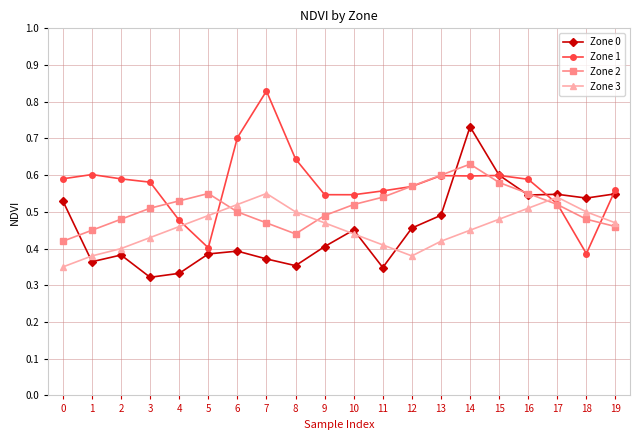

The Zone 1 series shows 1.0 at 0. True or false?

False